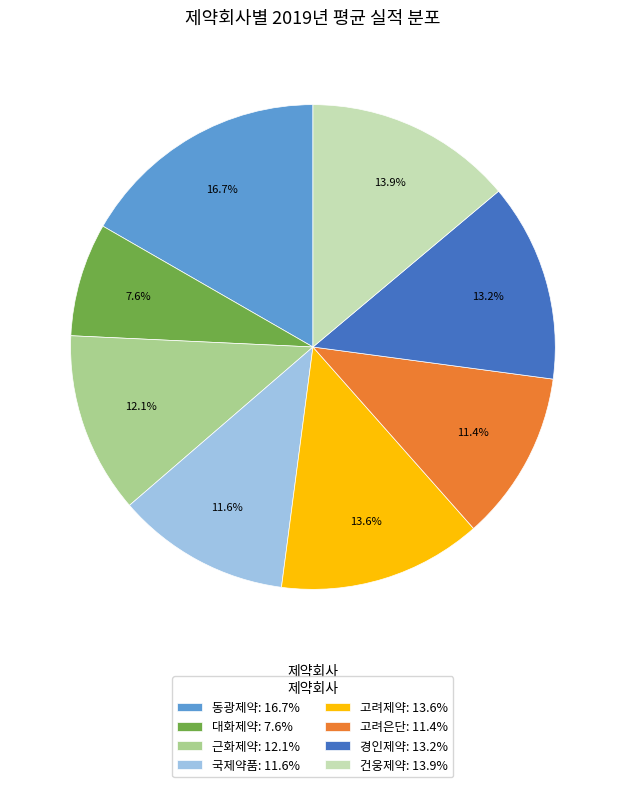

Is it true that 고려제약 is 6% of the pie?

False